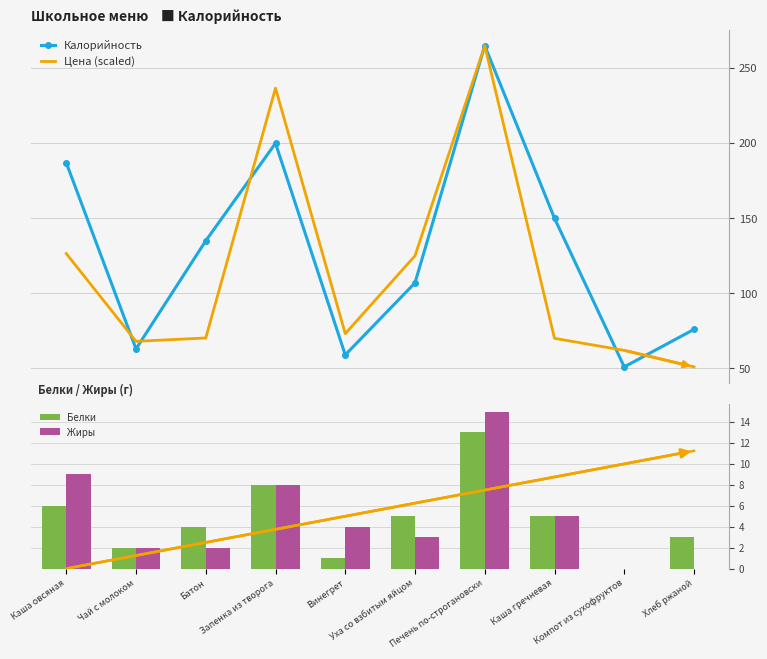

Rank the series by their maximum value, from highest to lowest.

Калорийность, Цена (scaled), Жиры, Белки